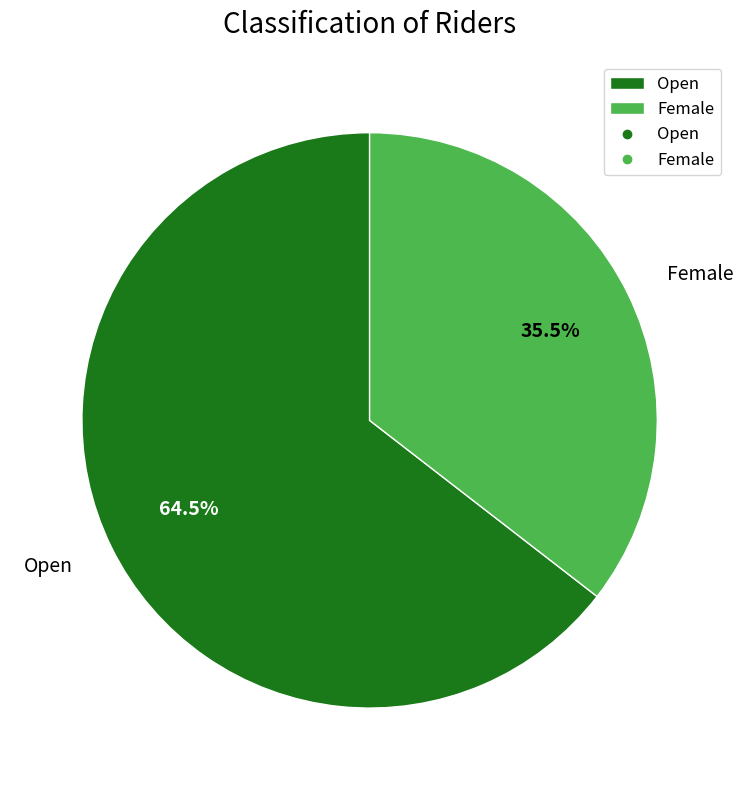

Do Open and Female together represent more than half of the pie?

Yes